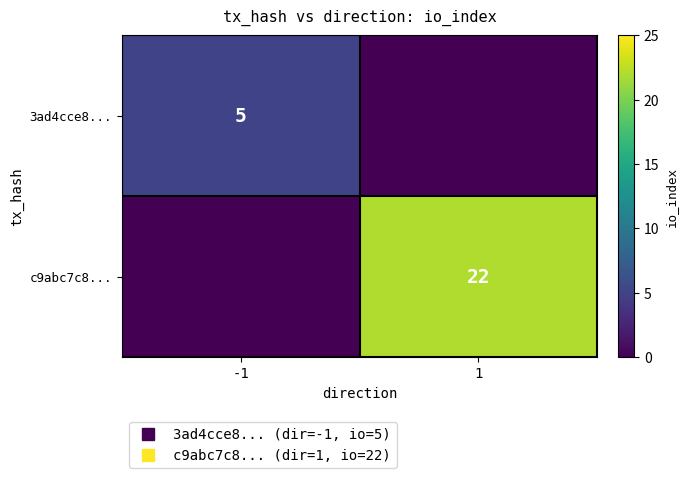

Where is c9abc7c8... nearest to the value 11?

-1